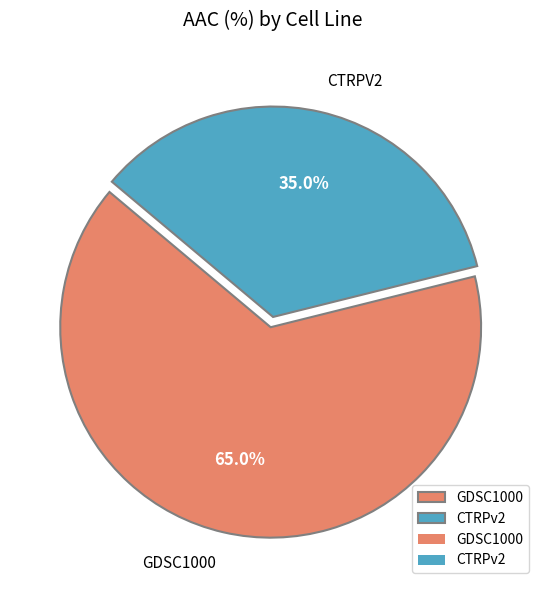

Does any single category account for the majority?

Yes